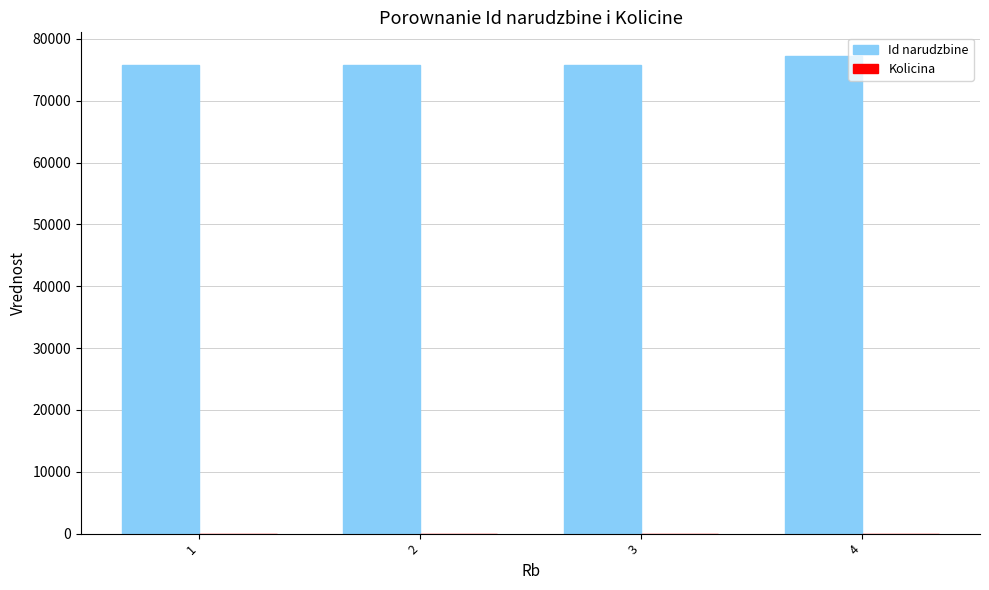

What is the sum of the Id narudzbine values at 1 and 3?

151446